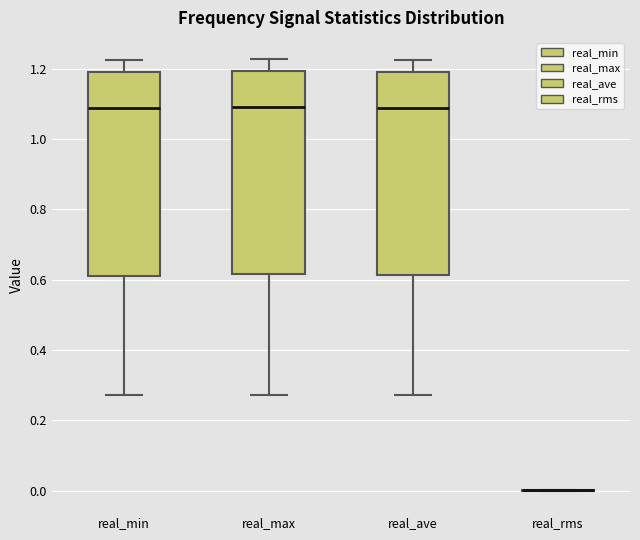

Reading left to right, read every box against the y-axis: the position of its median line, the range the box covers, and the ends of its whiskers. The values are not printed on the chart, so give them approximately, as read against the axis.

real_min: median 1.08, box 0.62 to 1.20, whiskers 0.28 to 1.22
real_max: median 1.10, box 0.62 to 1.20, whiskers 0.28 to 1.22
real_ave: median 1.08, box 0.62 to 1.20, whiskers 0.28 to 1.22
real_rms: box collapsed to a line at 0.00, whiskers 0.00 to 0.00